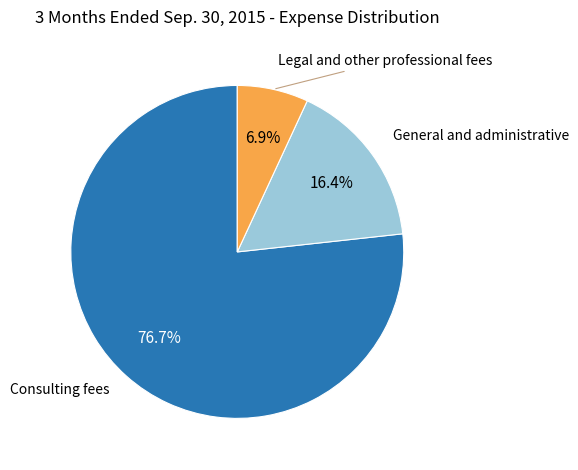

Is there a majority slice in this chart?

Yes